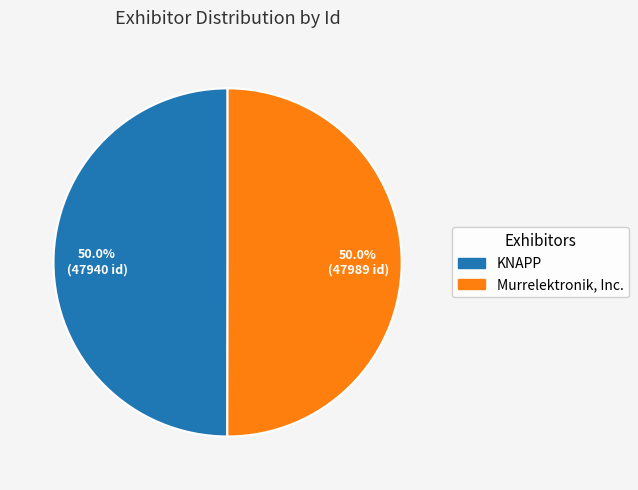

How many segments does this pie chart have?

2